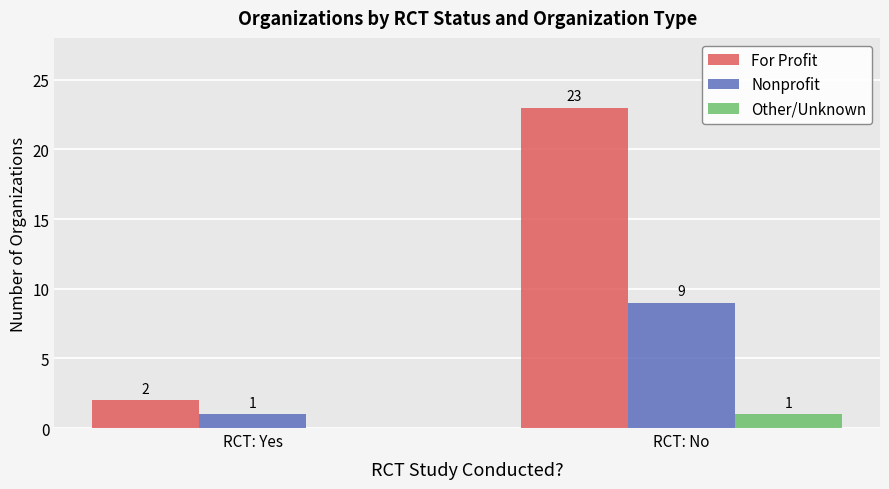

Is it true that For Profit equals 1 at RCT: Yes?

False